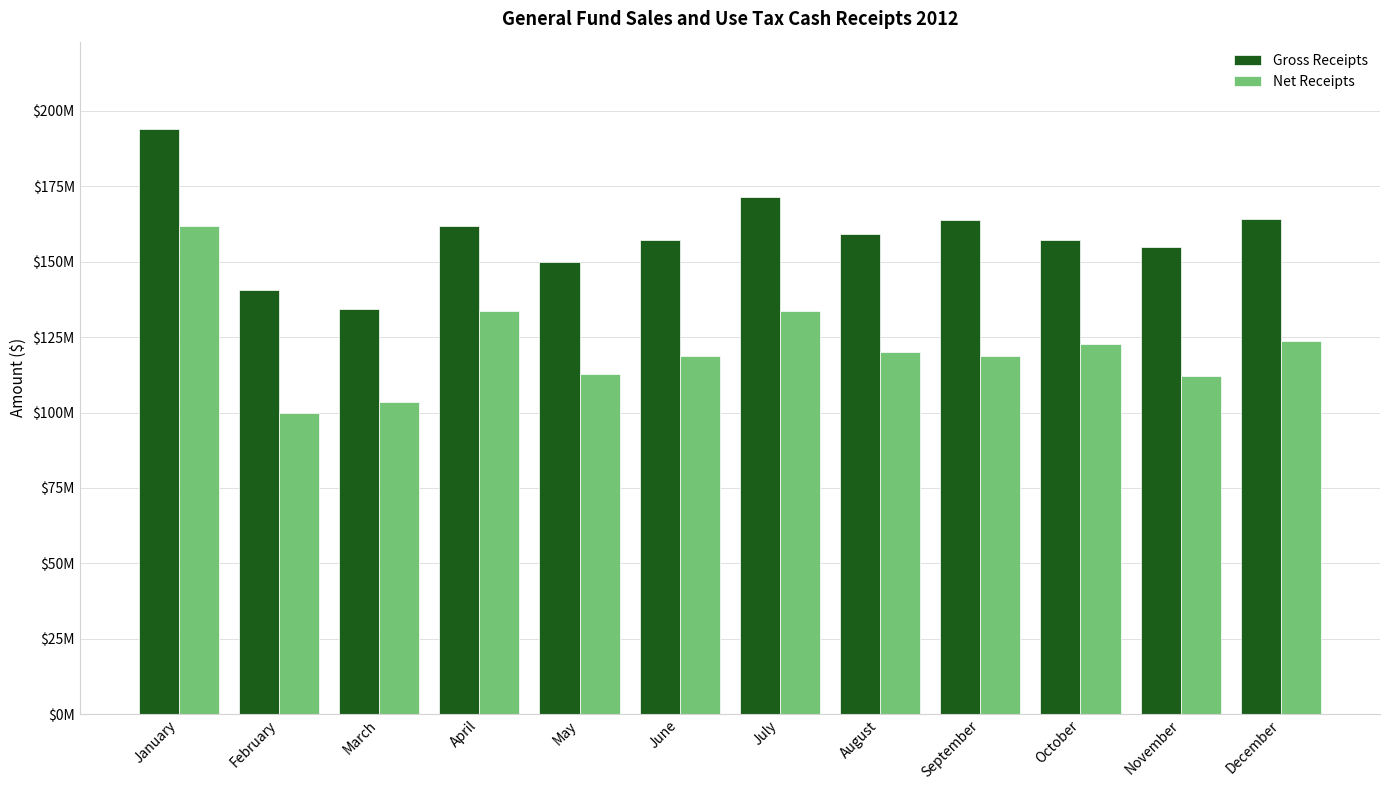

Does the chart contain stacked bars?

No